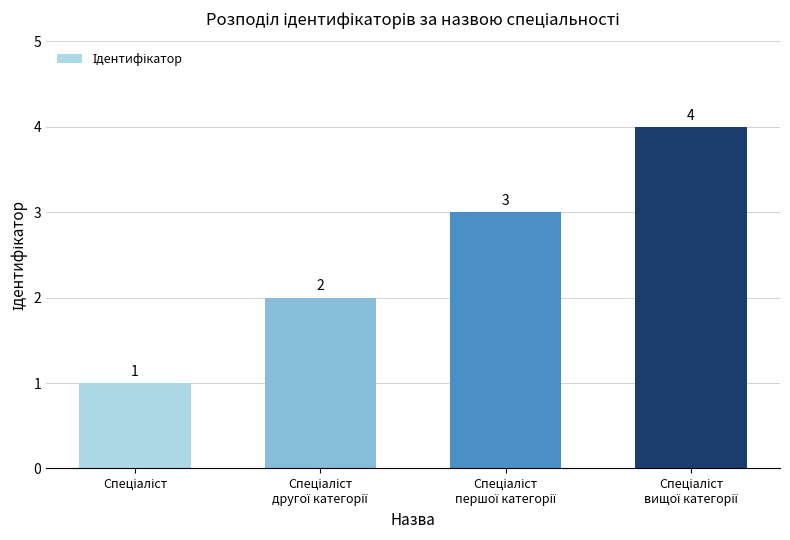

What is the greatest value displayed?

4